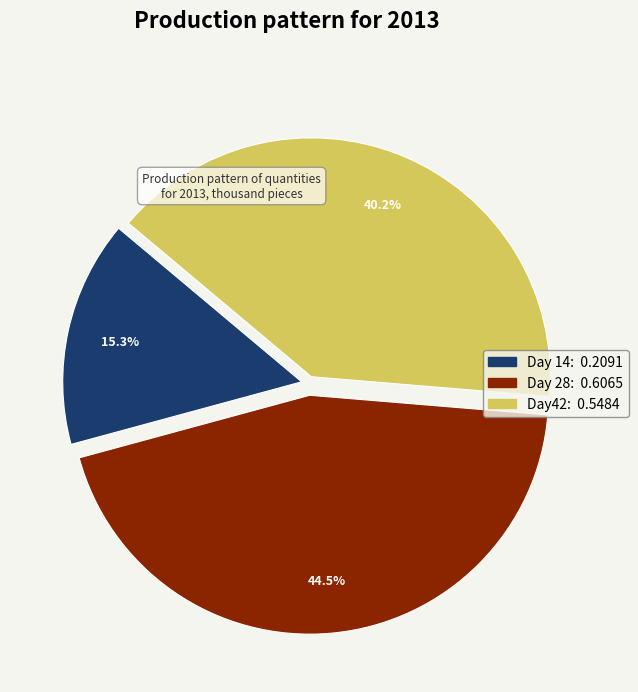

Is the sum of Day 28 and Day 14 greater than half?

Yes